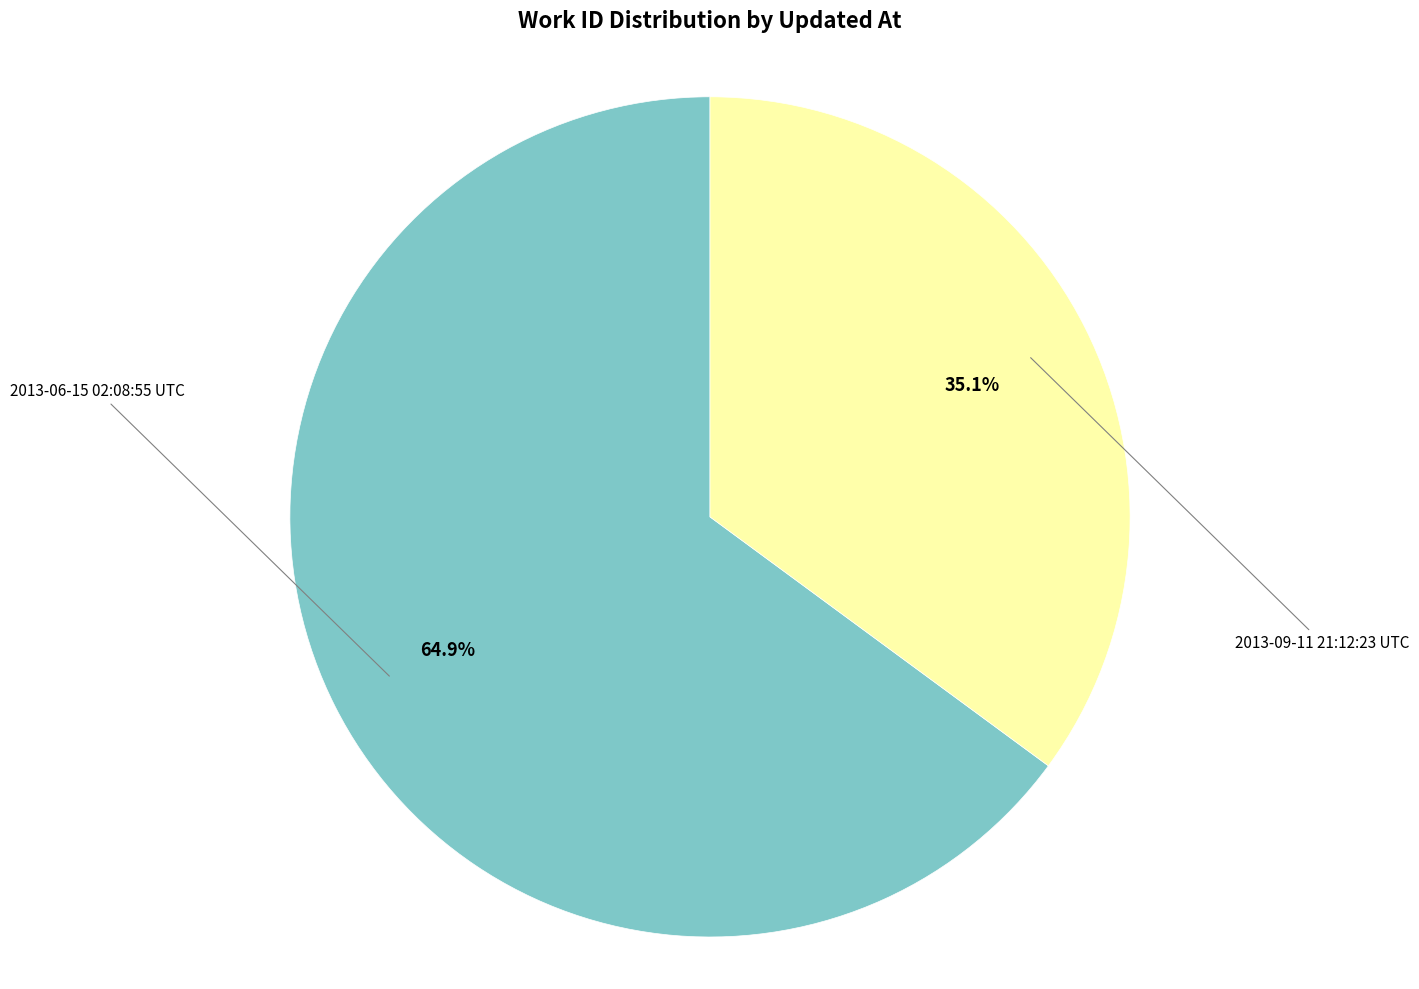

Is there a majority slice in this chart?

Yes